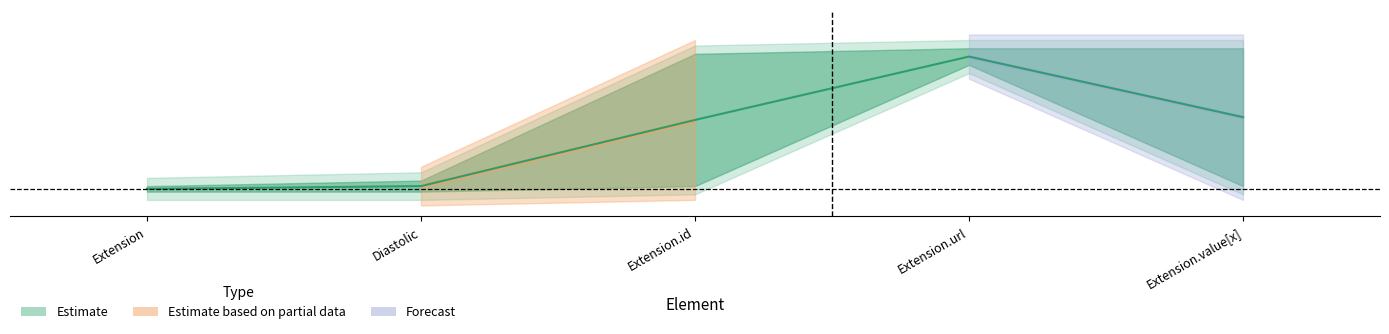

What is the maximum value for base_max?

1